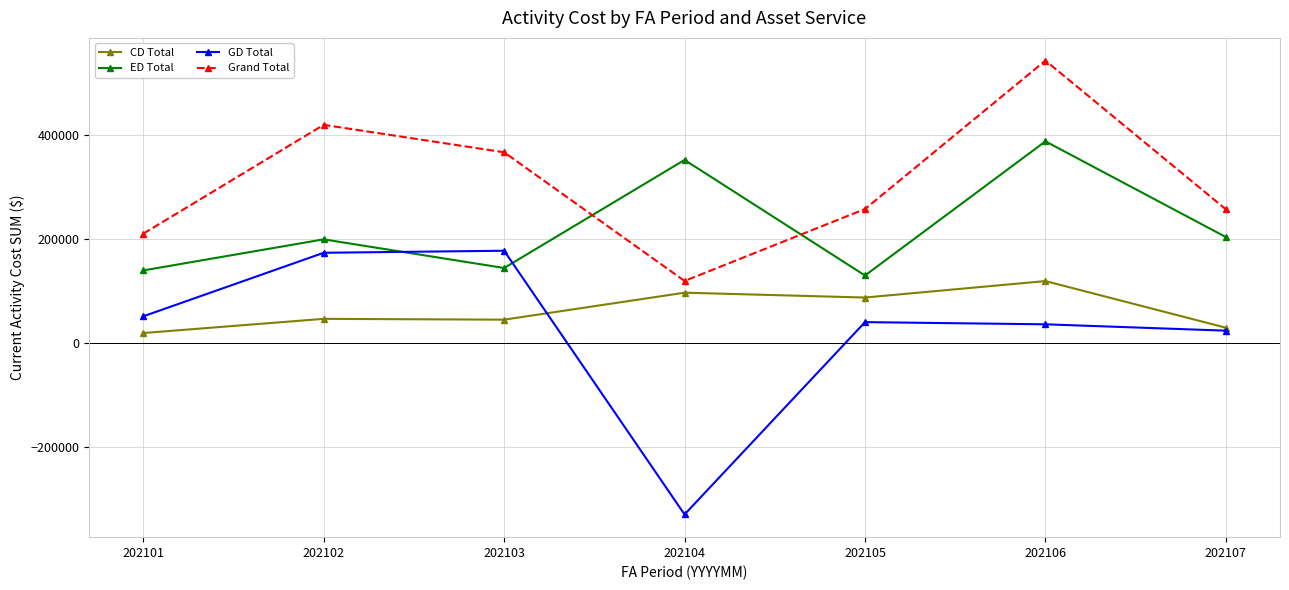

What is the average value of the ED Total series?

222199.8